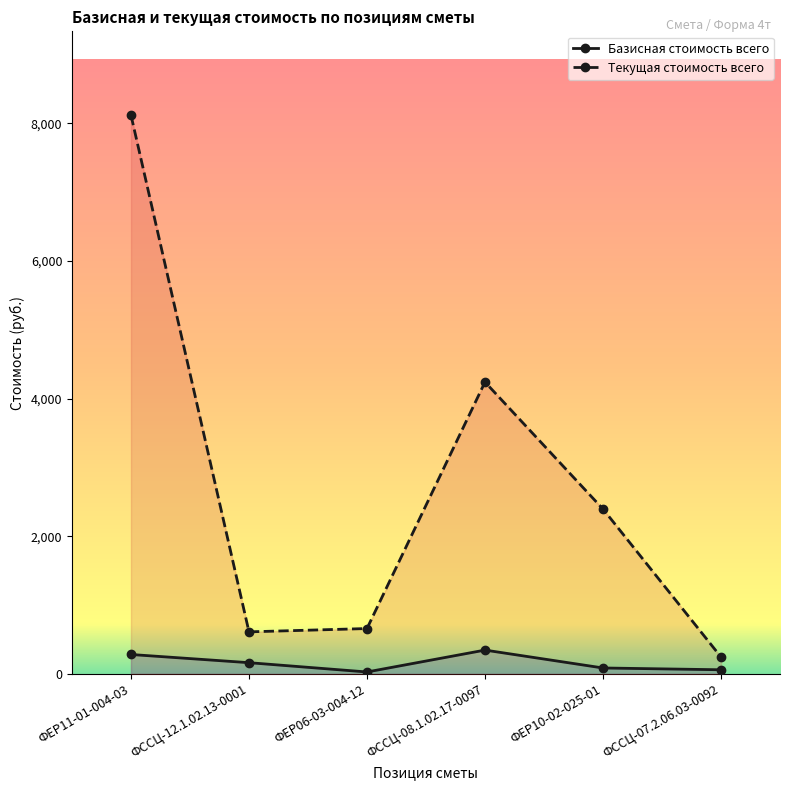

What is the average value of the Базисная стоимость всего series?

161